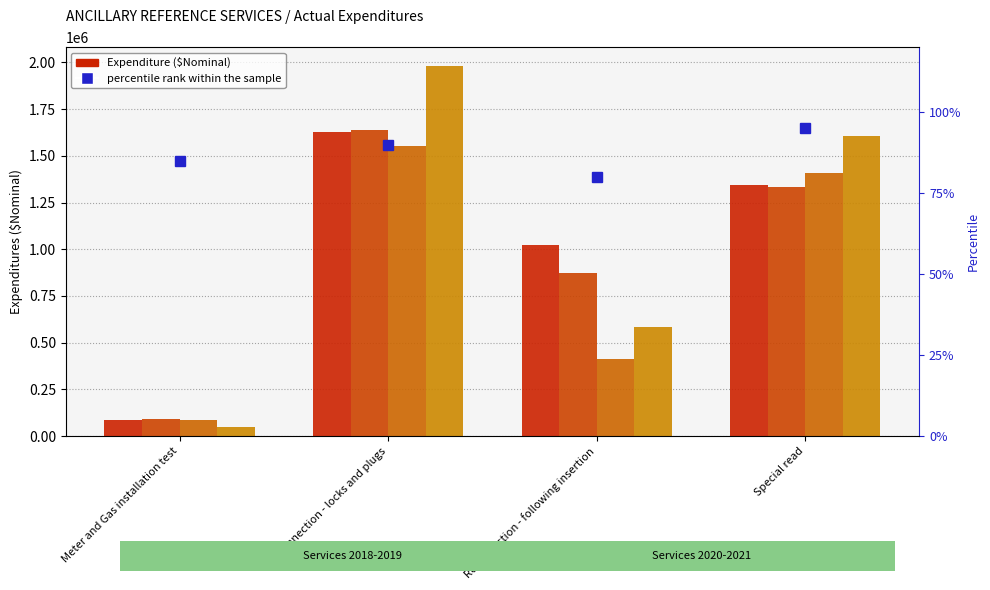

List the series in order of their peak value, highest first.

2021, 2019, 2018, 2020